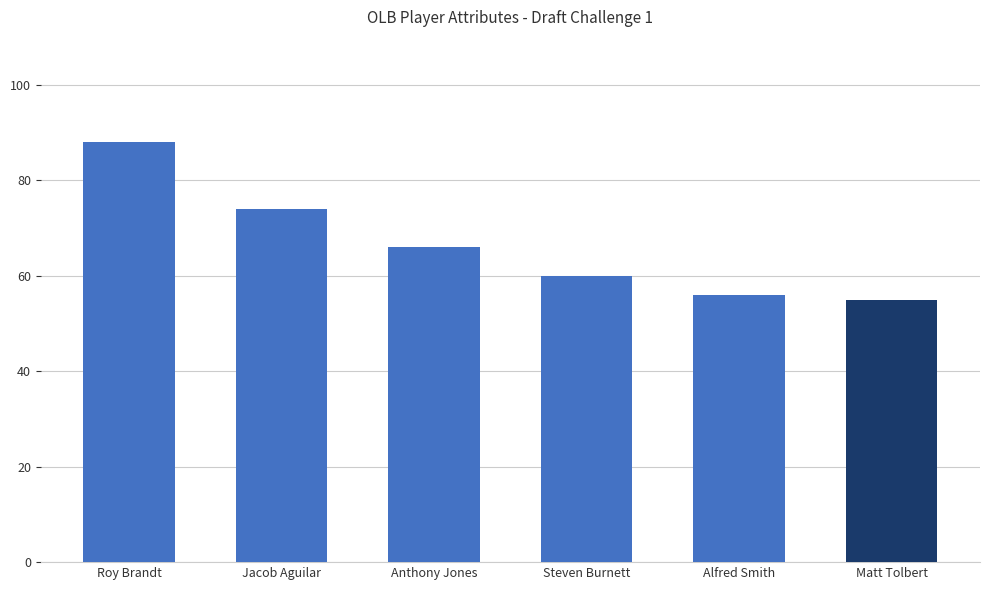

What is the value of the 4th bar from the left?

60